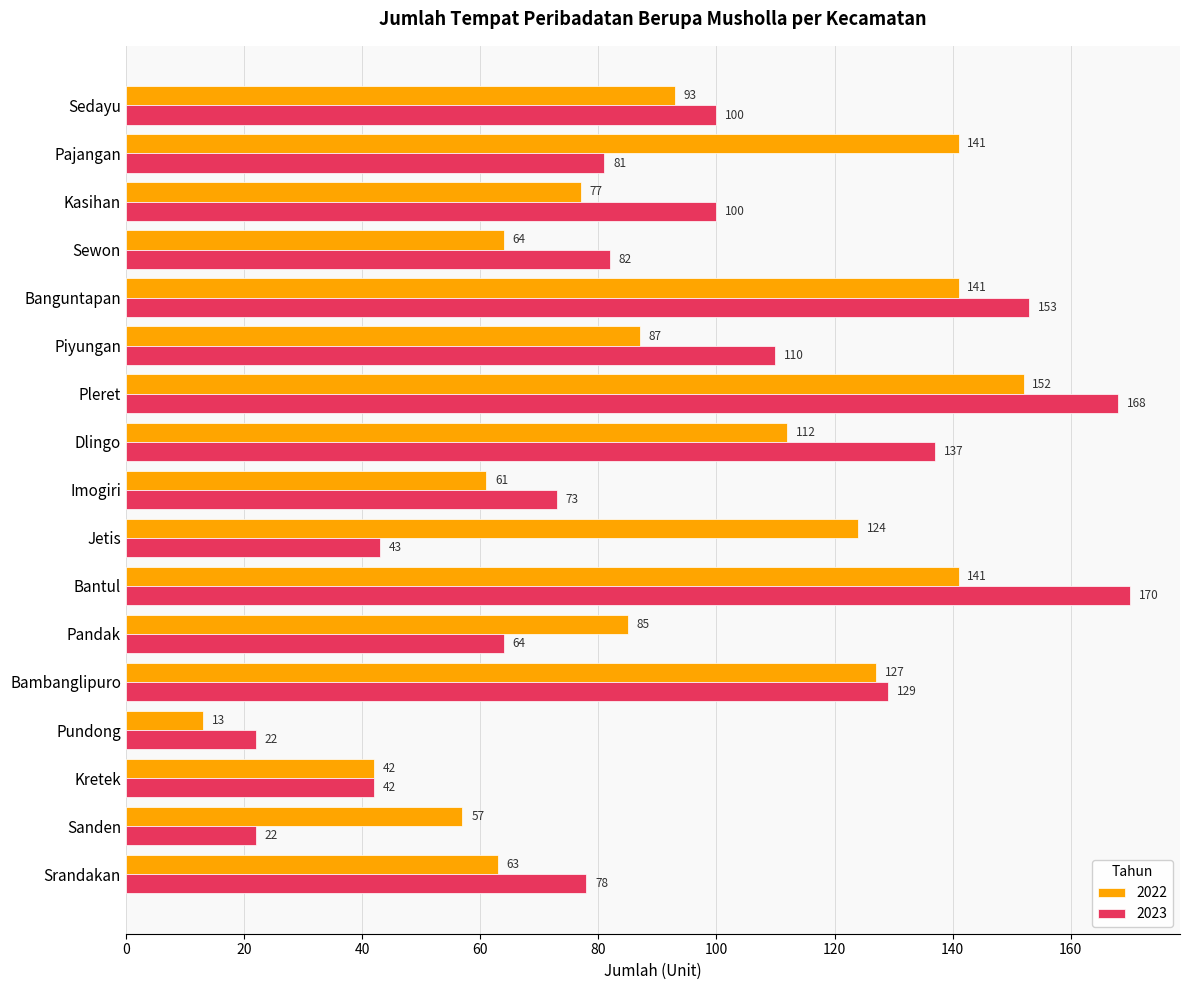

True or false: 2022 has a value of 50 at Bantul.

False